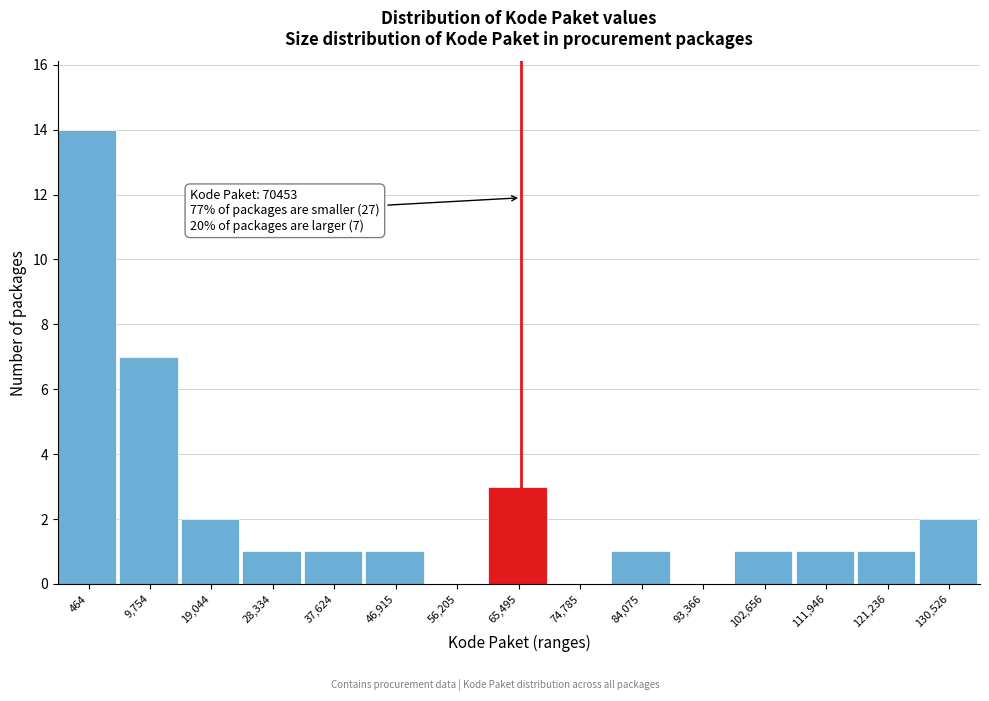

Reading left to right, extract all data points from this chart.

464=14	9,754=7	19,044=2	28,334=1	37,624=1	46,915=1	56,205=0	65,495=3	74,785=0	84,075=1	93,366=0	102,656=1	111,946=1	121,236=1	130,526=2